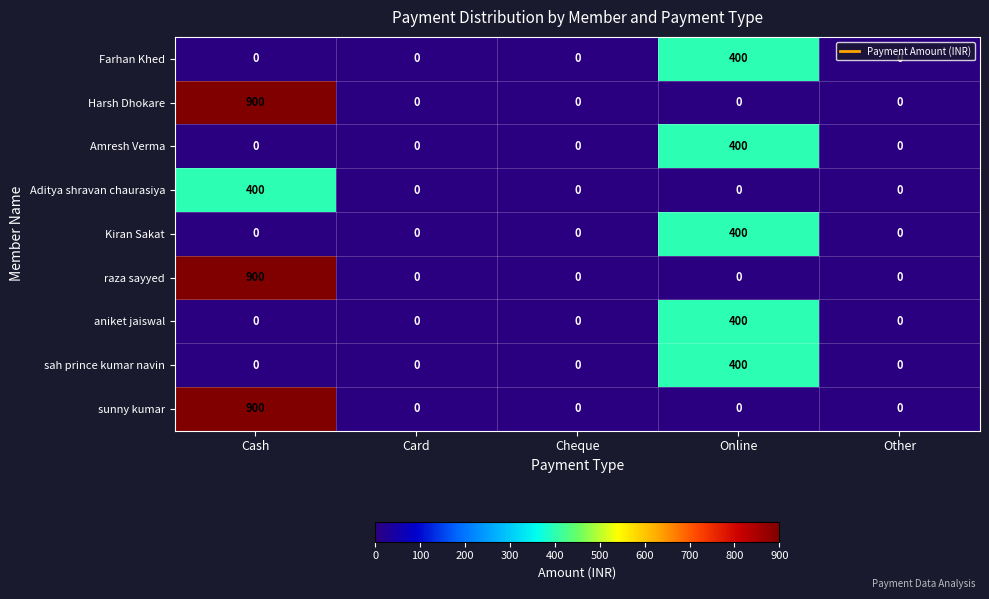

What is the sum of all Harsh Dhokare values?

900